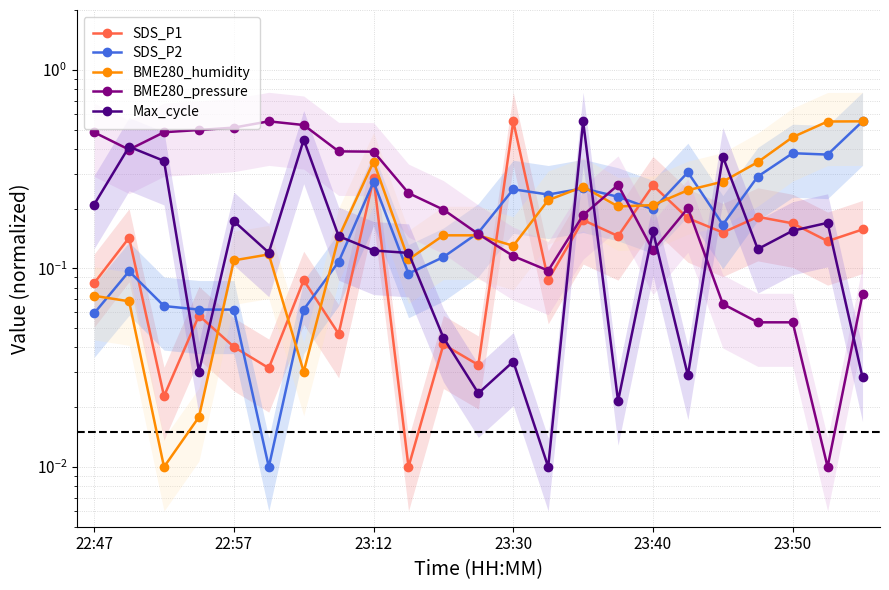

The value of BME280_pressure at 23:12 is 0.2. True or false?

False